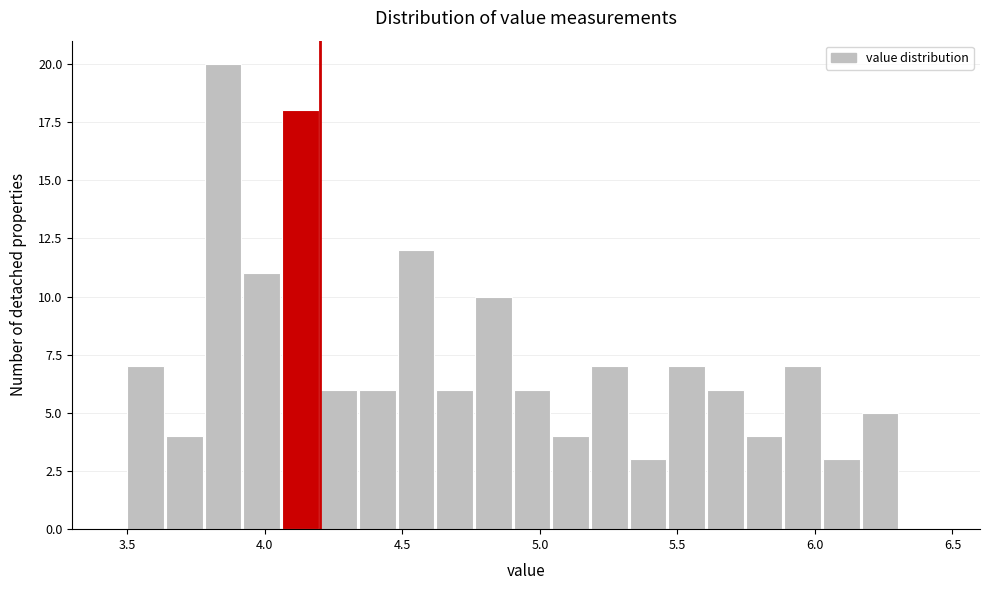

Around what value on the x-axis is the tallest bar? Give the approximate position of its centre, as read against the axis.

3.85